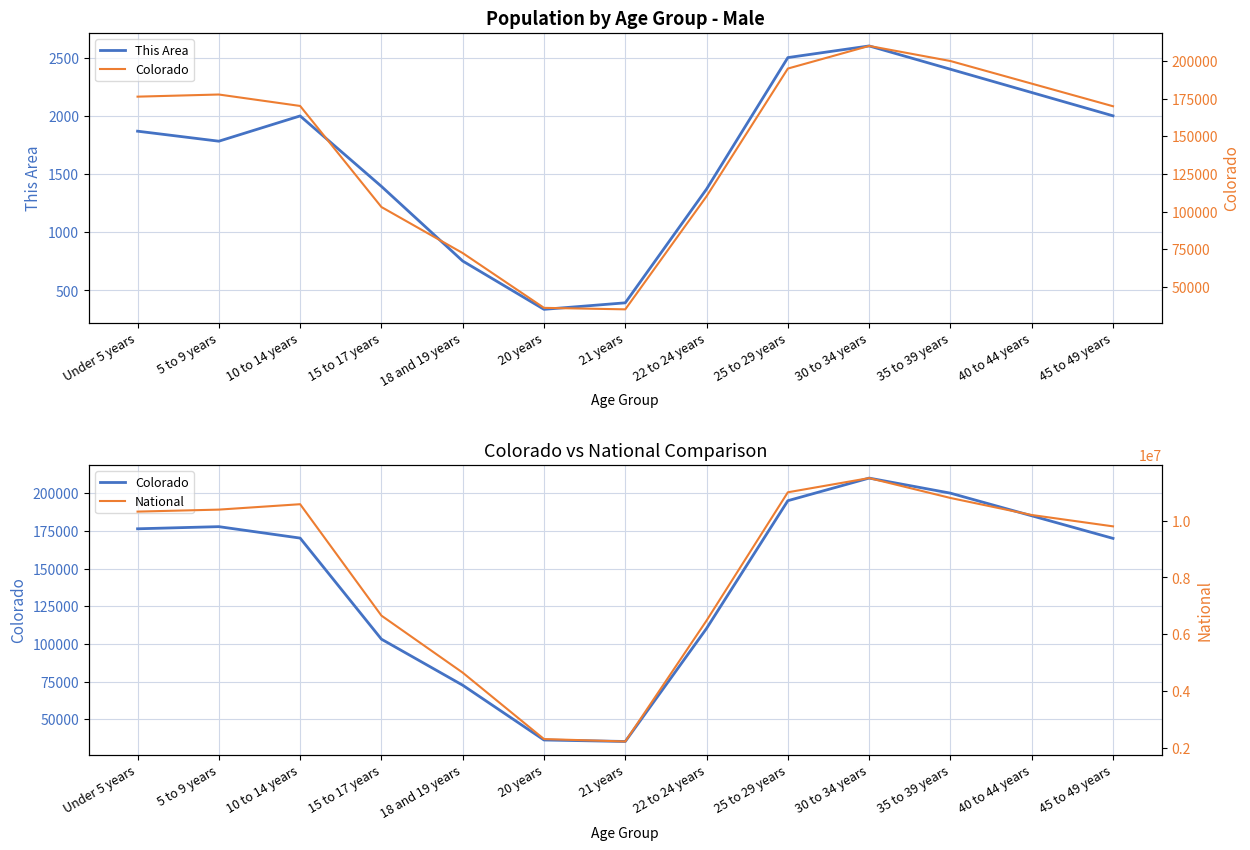

What is the spread (max minus min) of values at 35 to 39 years?

10797600